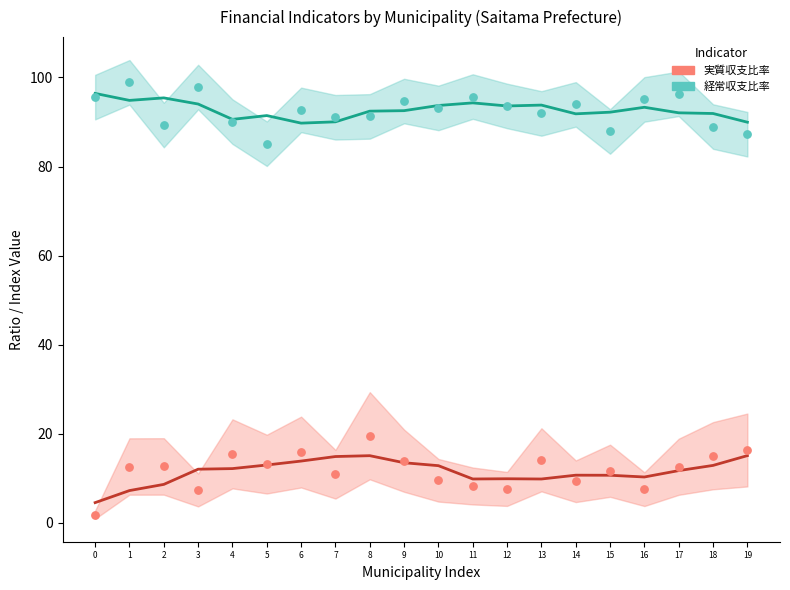

Is the value of 実質収支比率 at 18 greater than the value of 経常収支比率 at 13?

No